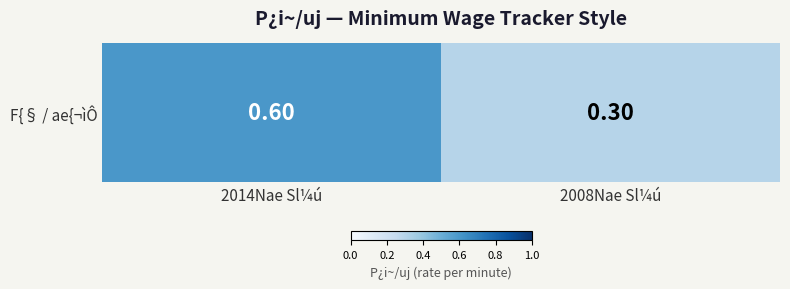

What is the sum of the values at 2014Nae Sl¼ú and 2008Nae Sl¼ú?

0.9